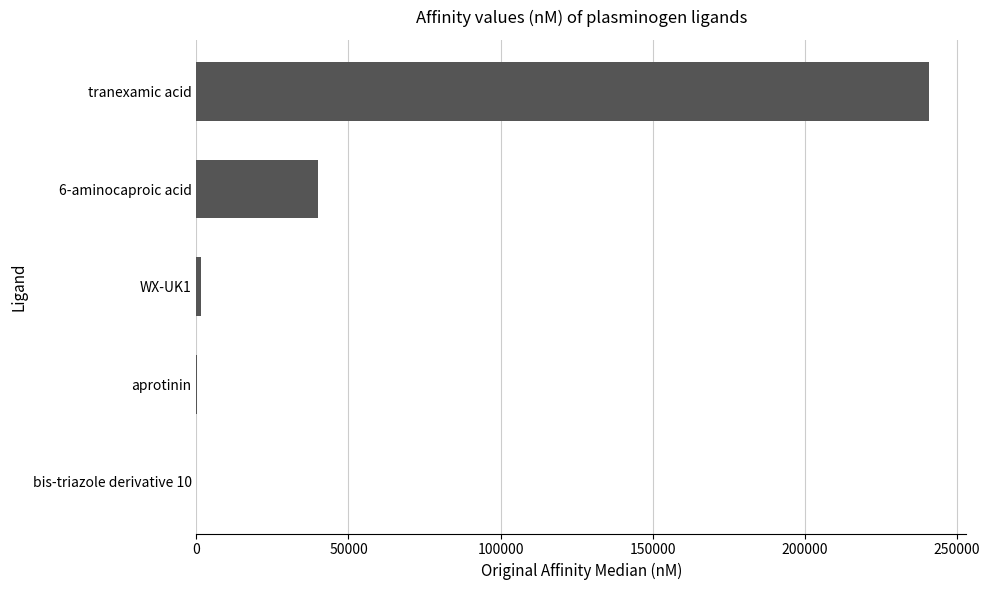

Count the number of categories in the chart.

5